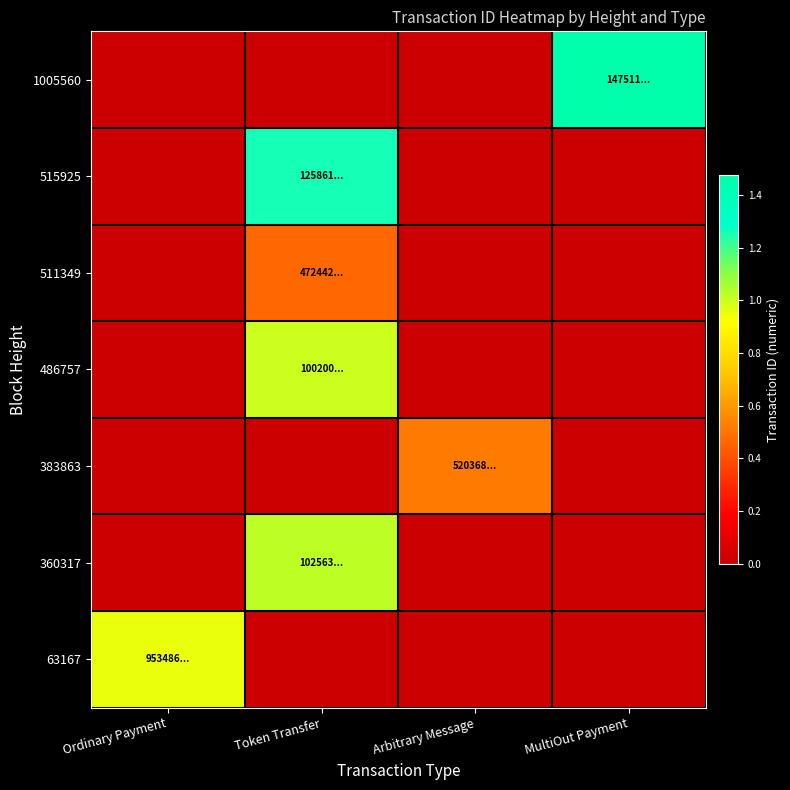

At which category is the sum across all series the highest?

Token Transfer